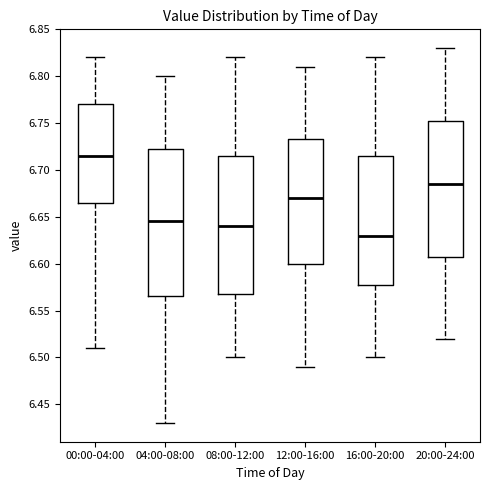

Reading left to right, read every box against the y-axis: the position of its median line, the range the box covers, and the ends of its whiskers. The values are not printed on the chart, so give them approximately, as read against the axis.

00:00-04:00: median 6.715, box 6.665 to 6.770, whiskers 6.510 to 6.820
04:00-08:00: median 6.645, box 6.565 to 6.725, whiskers 6.430 to 6.800
08:00-12:00: median 6.640, box 6.570 to 6.715, whiskers 6.500 to 6.820
12:00-16:00: median 6.670, box 6.600 to 6.735, whiskers 6.490 to 6.810
16:00-20:00: median 6.630, box 6.580 to 6.715, whiskers 6.500 to 6.820
20:00-24:00: median 6.685, box 6.610 to 6.755, whiskers 6.520 to 6.830